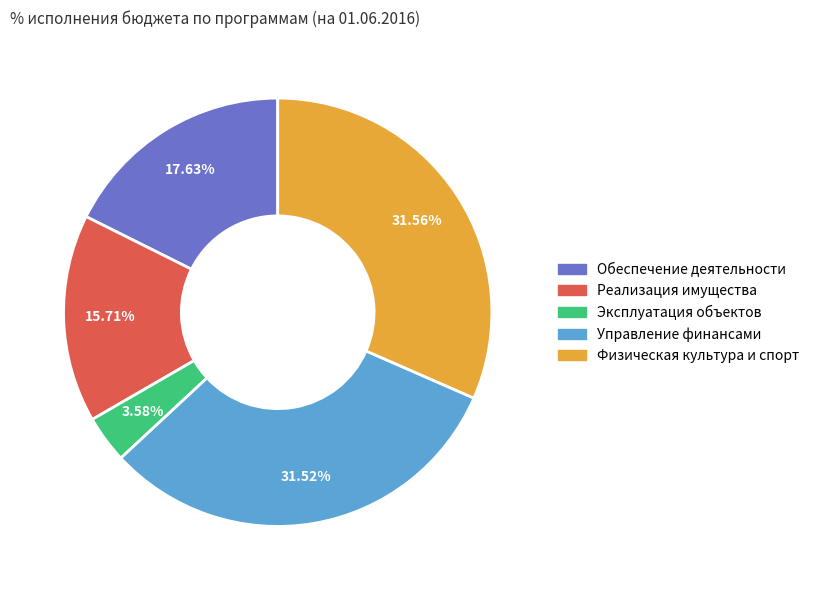

How many segments does this pie chart have?

5